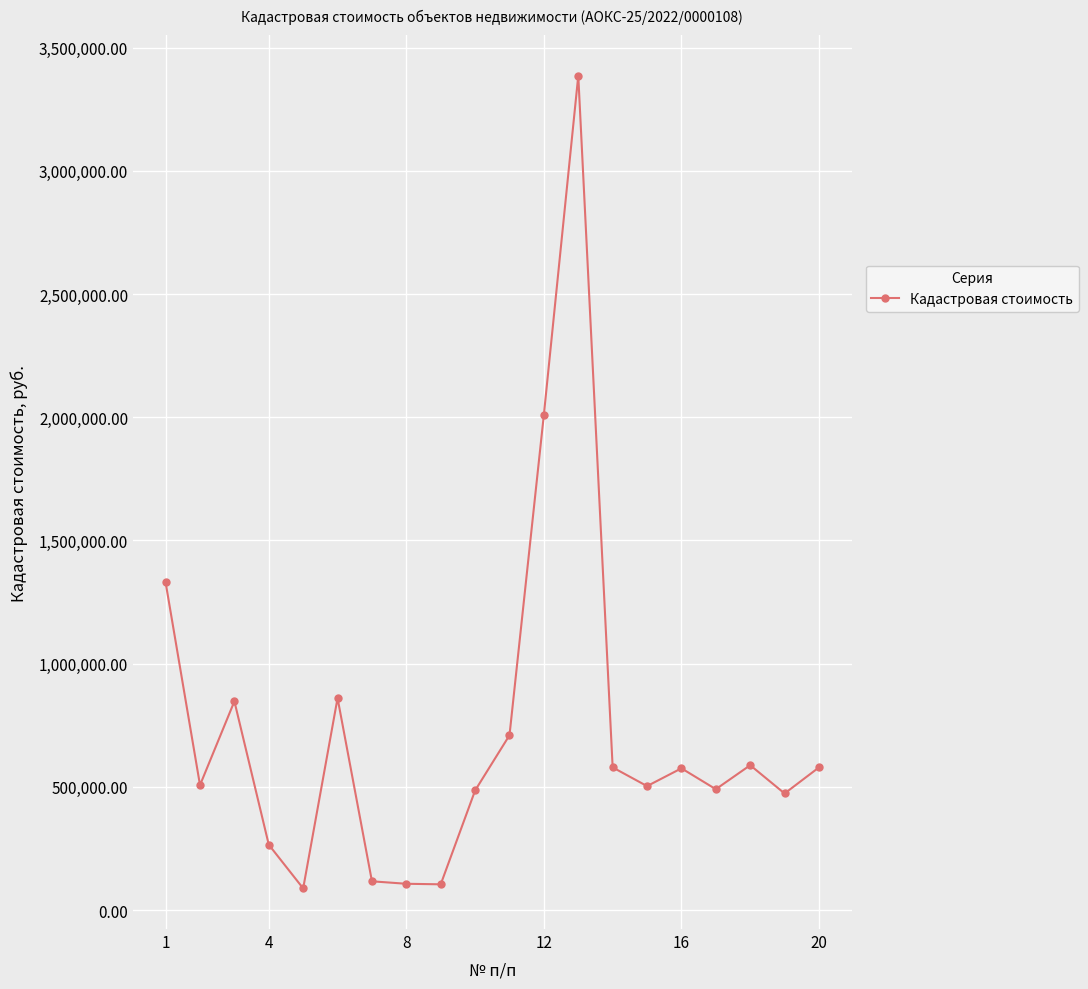

True or false: the data has more than 2 interior local peaks.

True